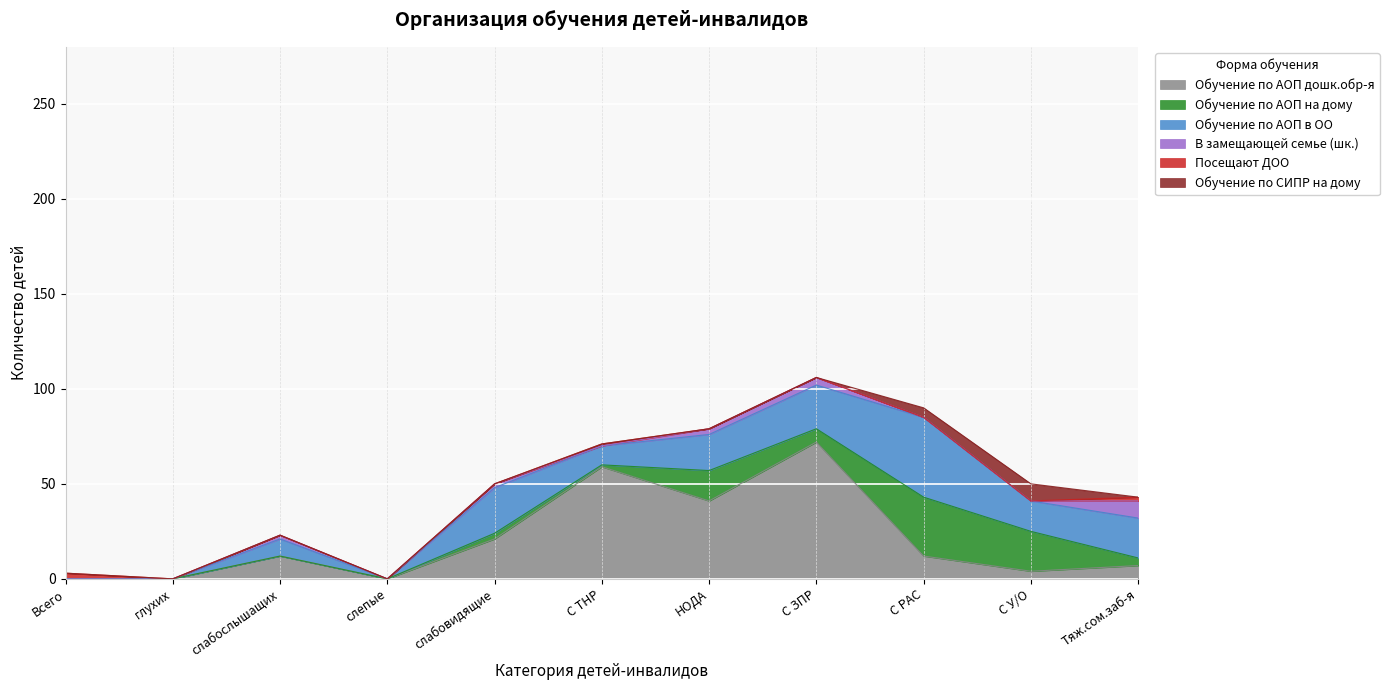

True or false: В замещающей семье (шк.) and Обучение по АОП в ОО intersect in this chart.

False